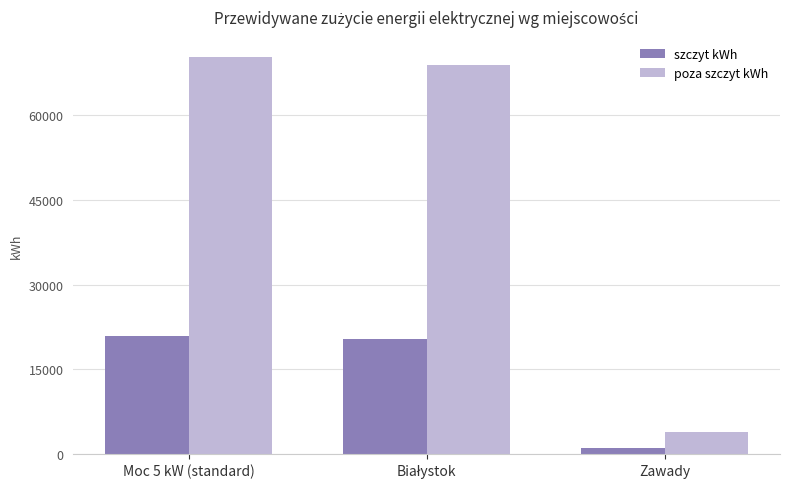

How many groups of bars are there?

3